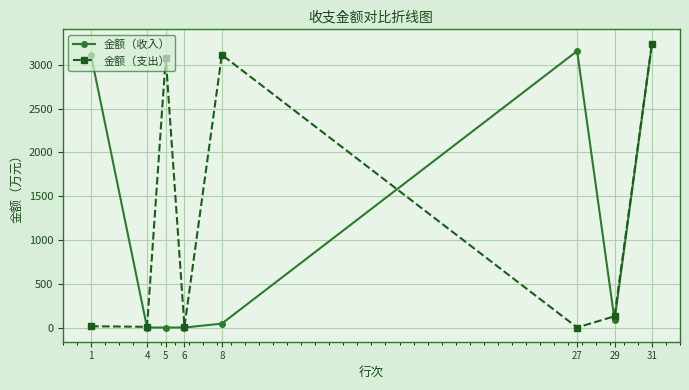

What is the lowest value of the 金额（支出） series?

0.1